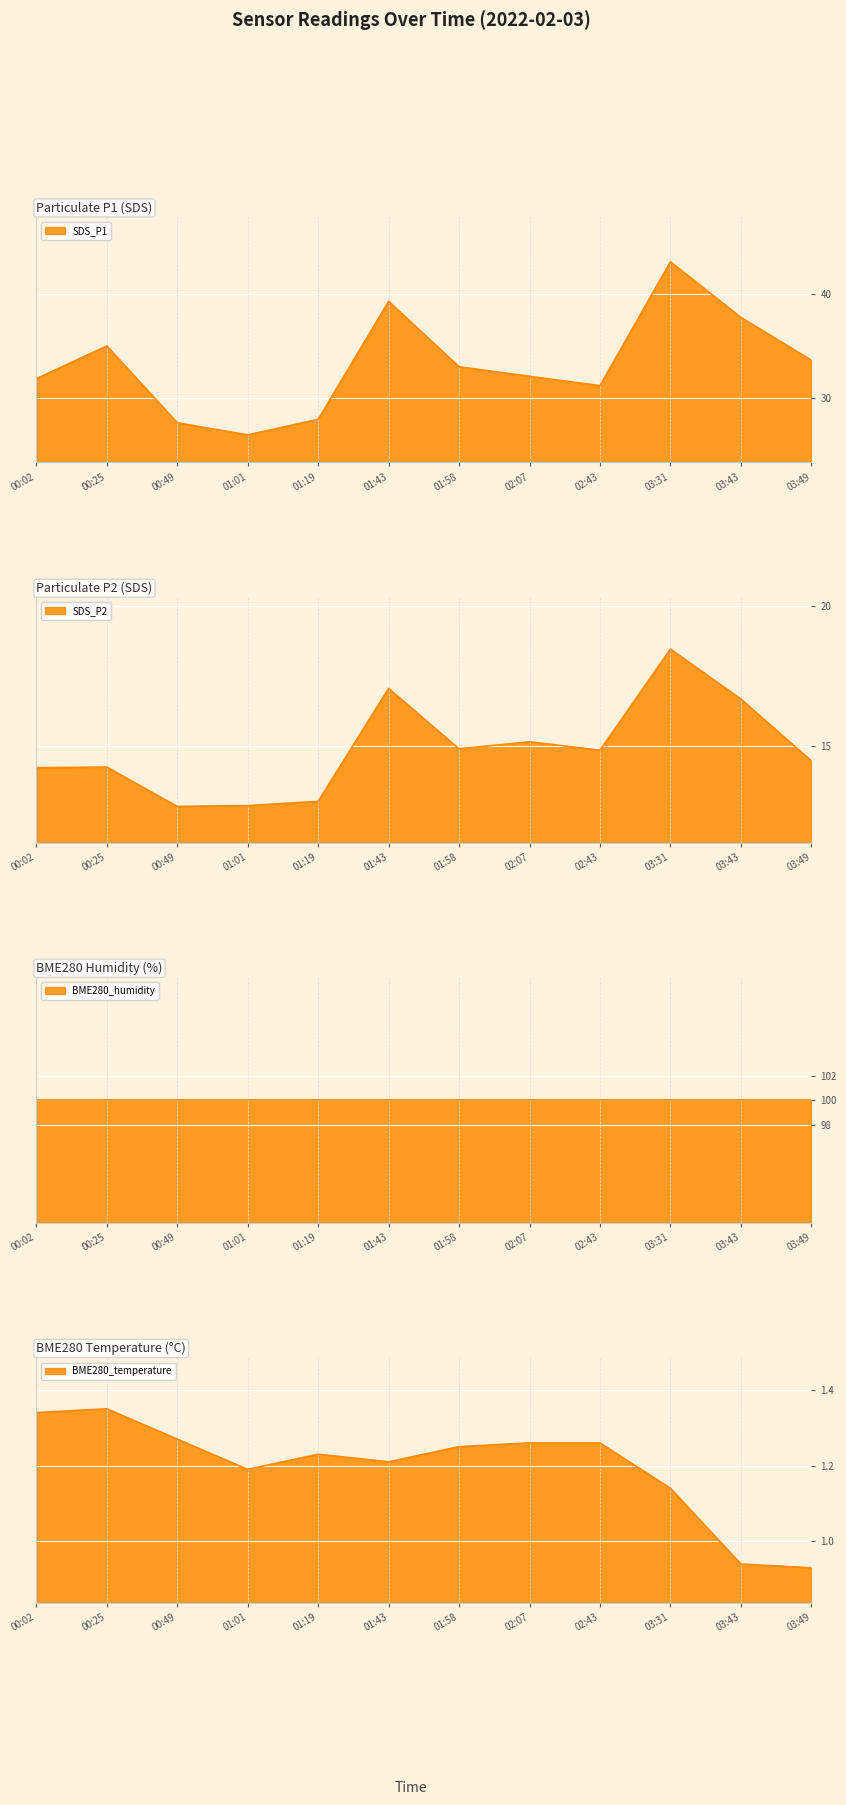

Is it true that SDS_P1 equals 13.4 at 01:43?

False